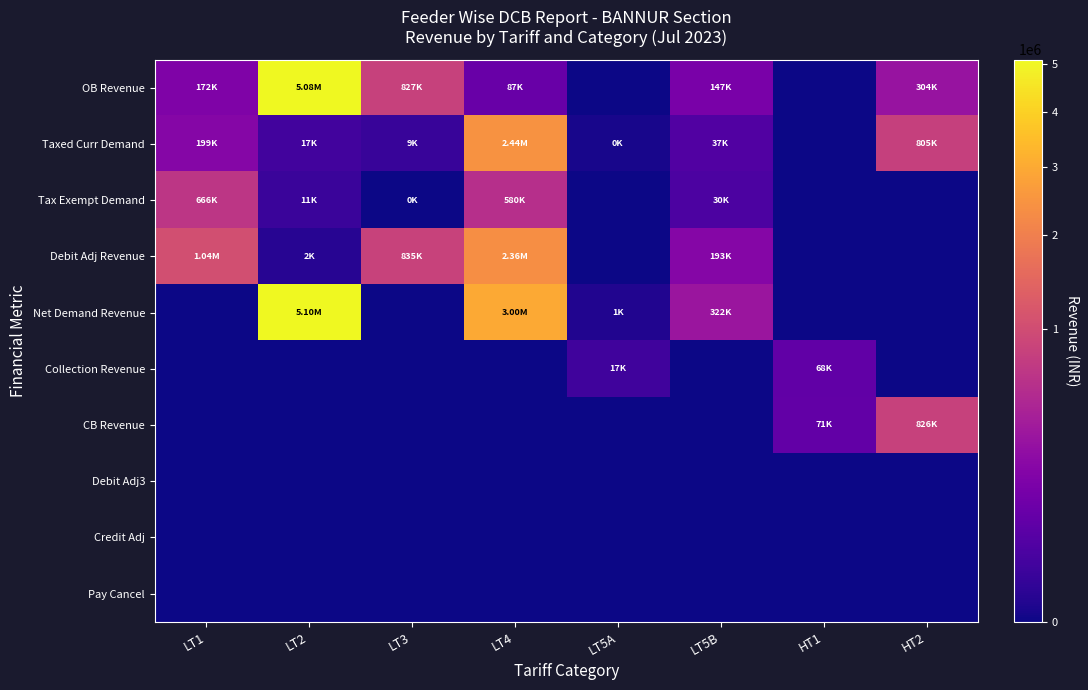

How many distinct data groups are displayed?

10